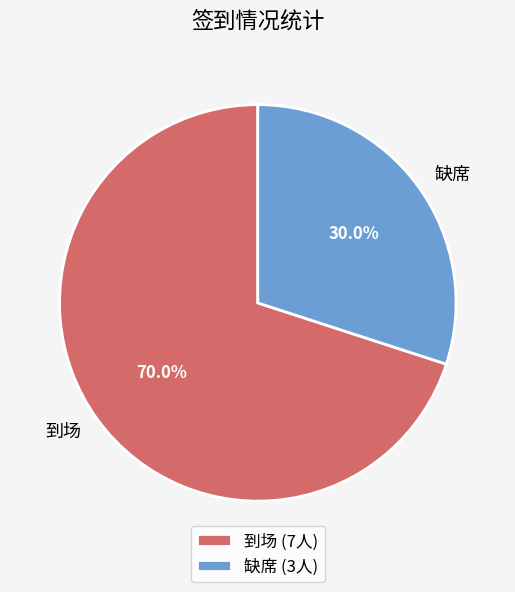

Which slice is the smallest?

缺席